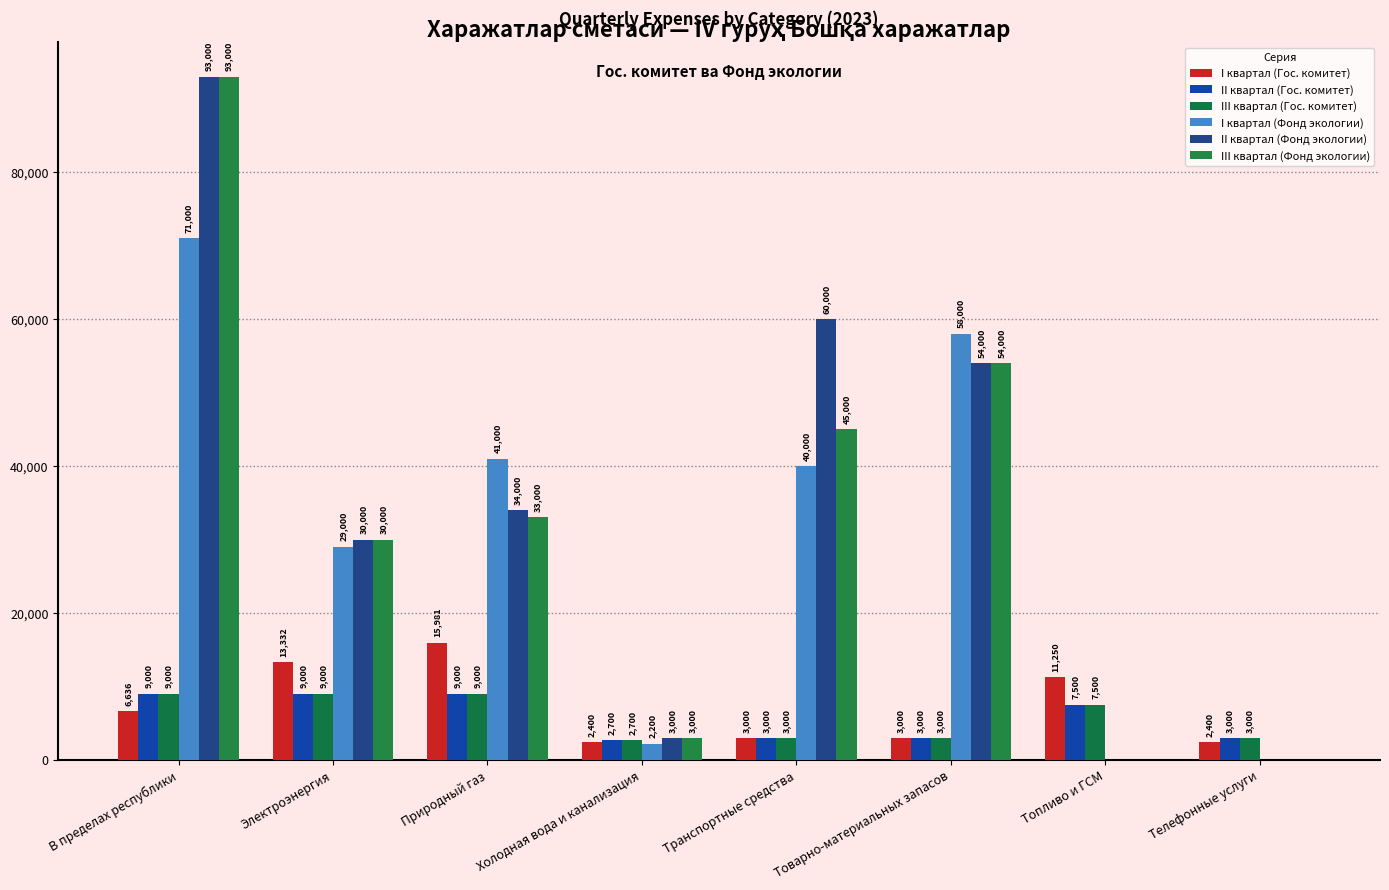

What is the difference between the II квартал (Гос. комитет) values at Холодная вода и канализация and В пределах республики?

6300